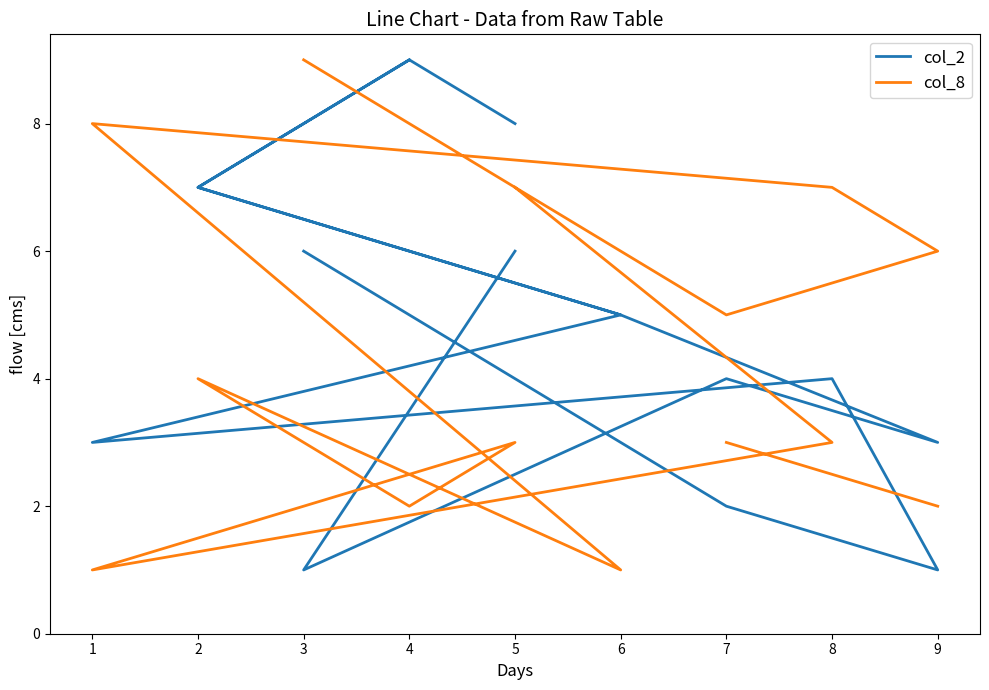

What is the smallest value displayed?

1.0